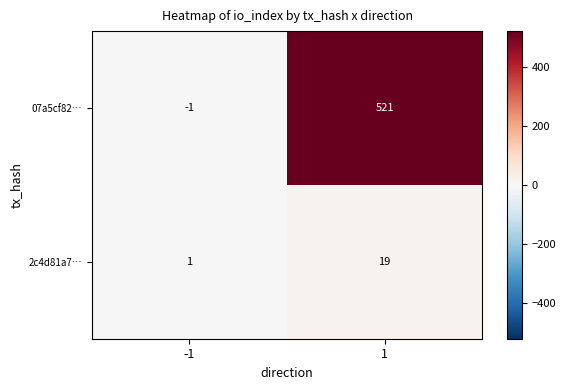

List the series in order of their overall mean, lowest first.

2c4d81a7…, 07a5cf82…